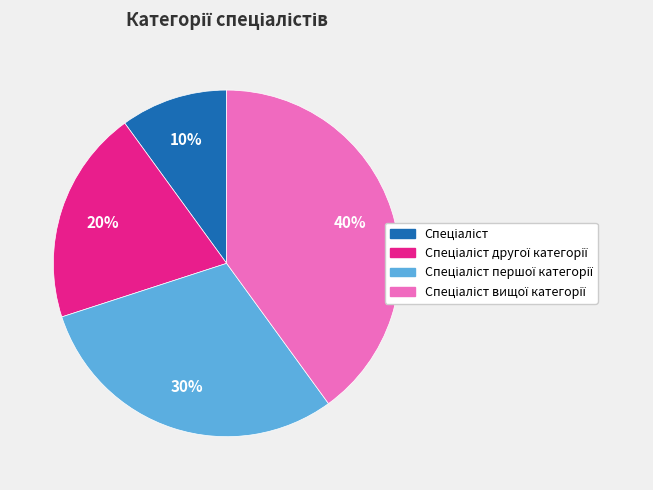

Does any single category account for the majority?

No